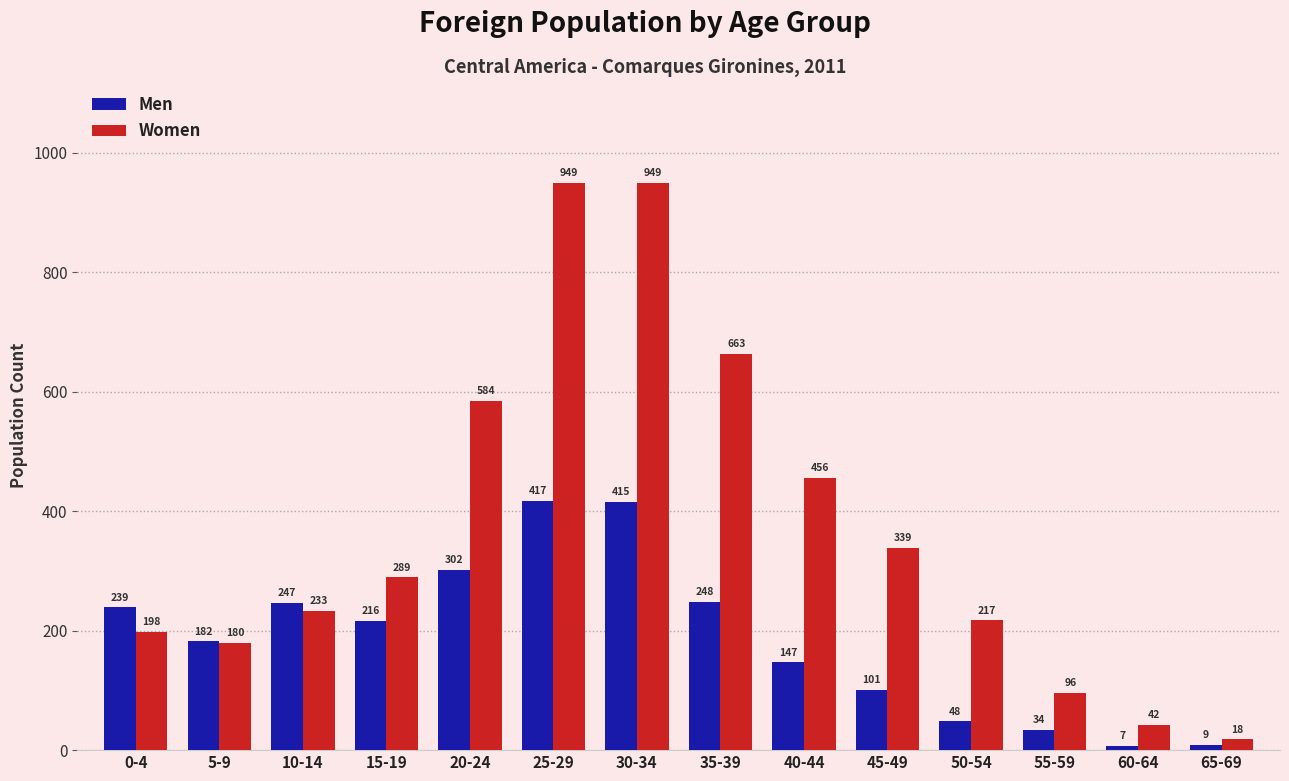

At which category is the sum across all series the highest?

25-29